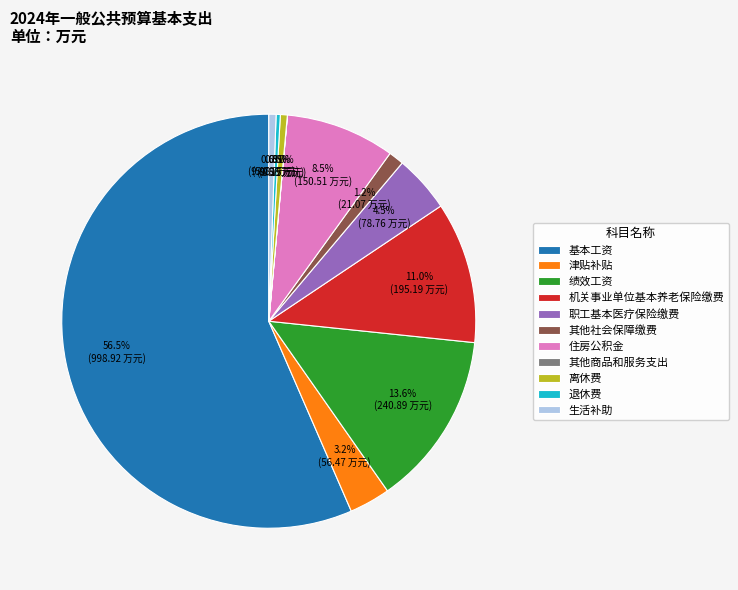

Is there any slice that represents more than half of the pie?

Yes